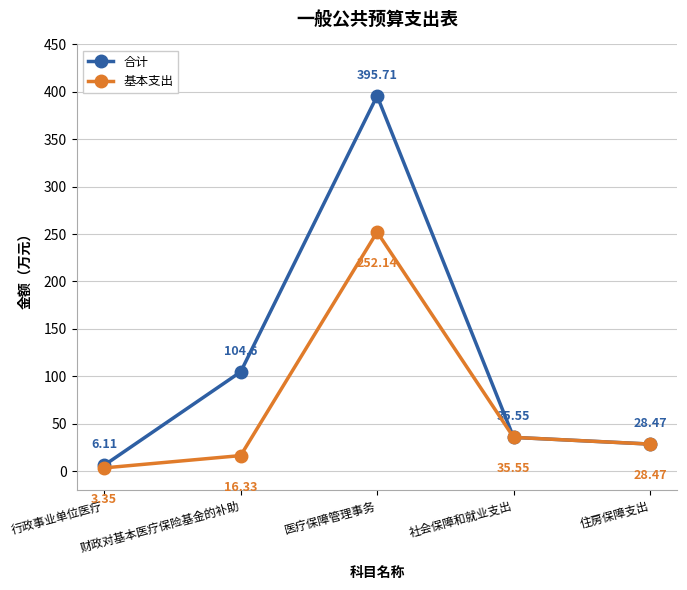

In 合计, how many points are higher than both neighbors (excluding endpoints)?

1